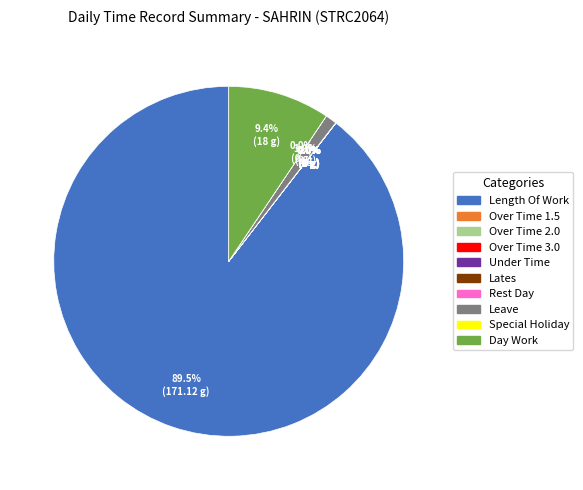

Does Day Work account for over 50% of the chart?

No